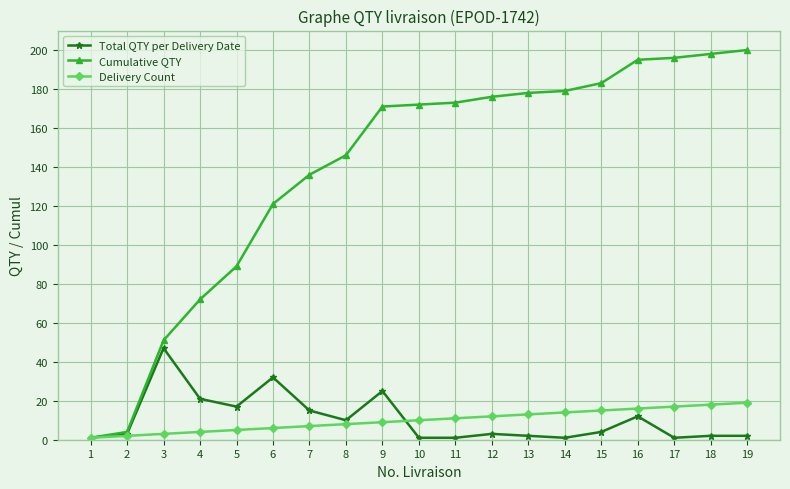

Is this an area chart (filled region under the line)?

No